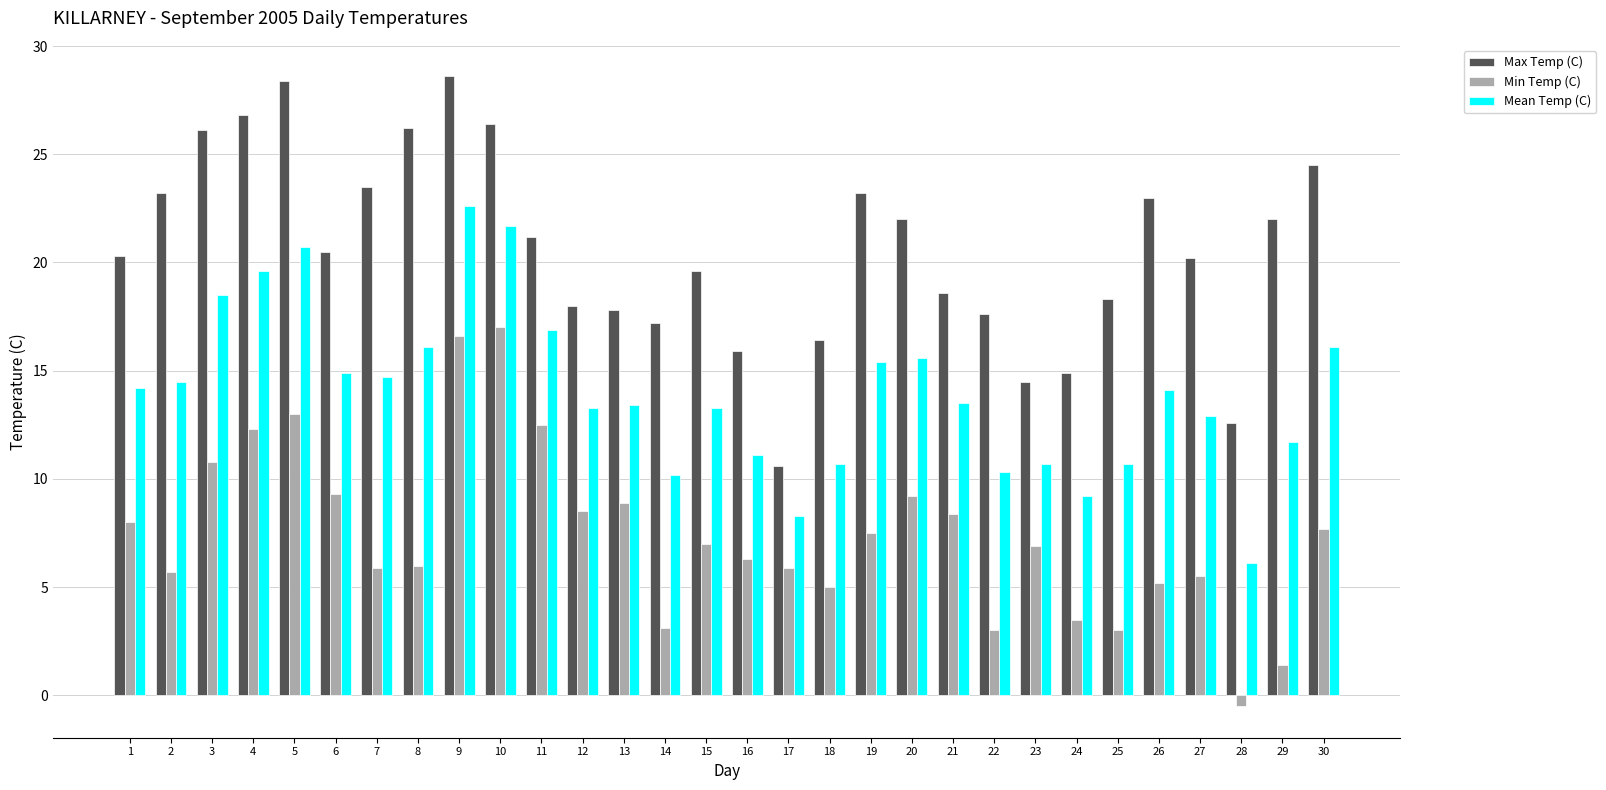

Between 8 and 18, which series saw the biggest shift?

Max Temp (C)